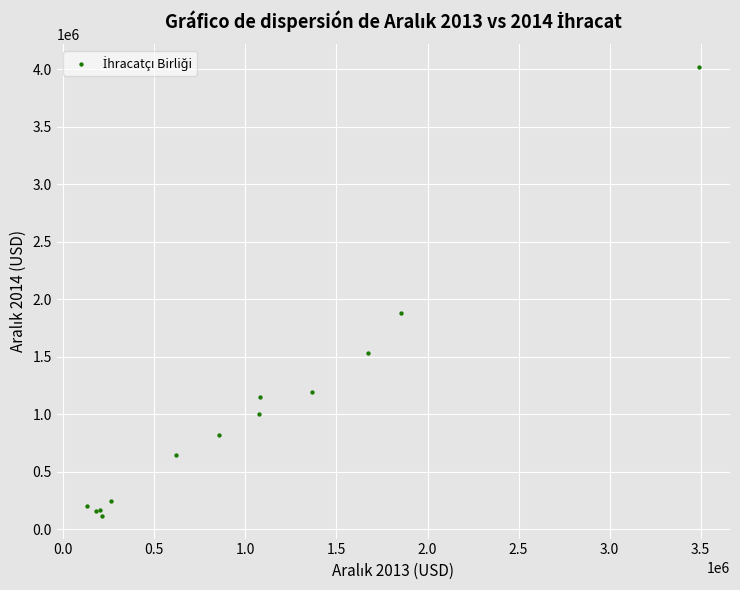

What Y value in the scatter plot is closest to 2068364?

1879838.0